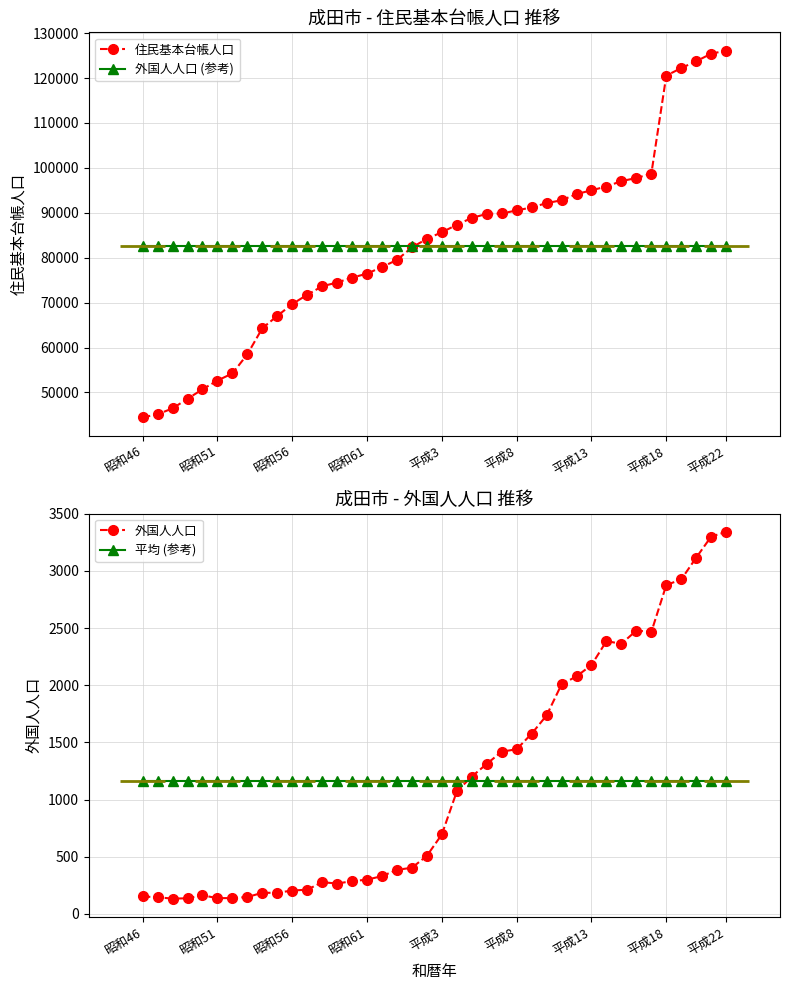

At how many categories does at least one series exceed 114088?

5